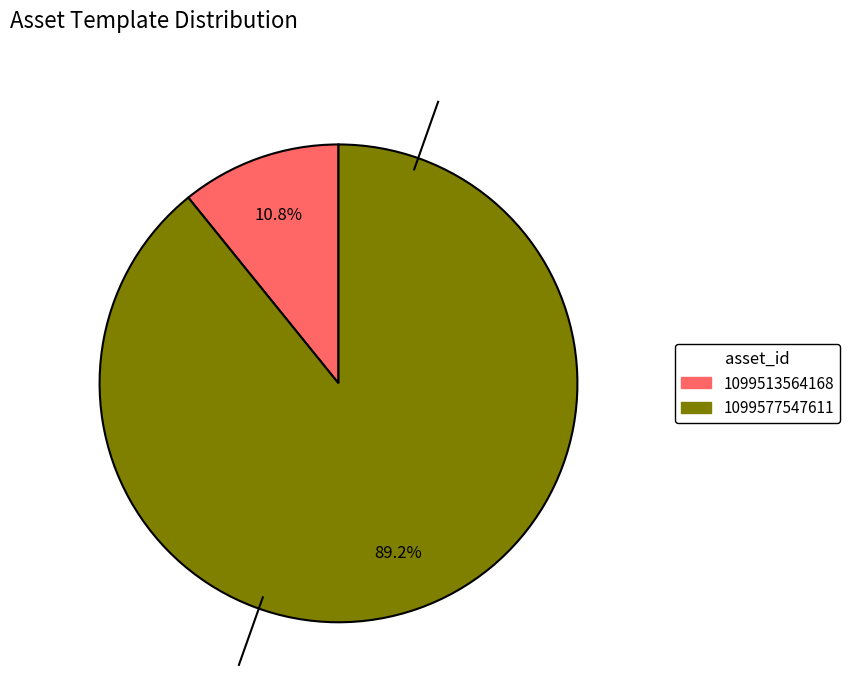

Rank the categories by value from lowest to highest.

1099513564168, 1099577547611